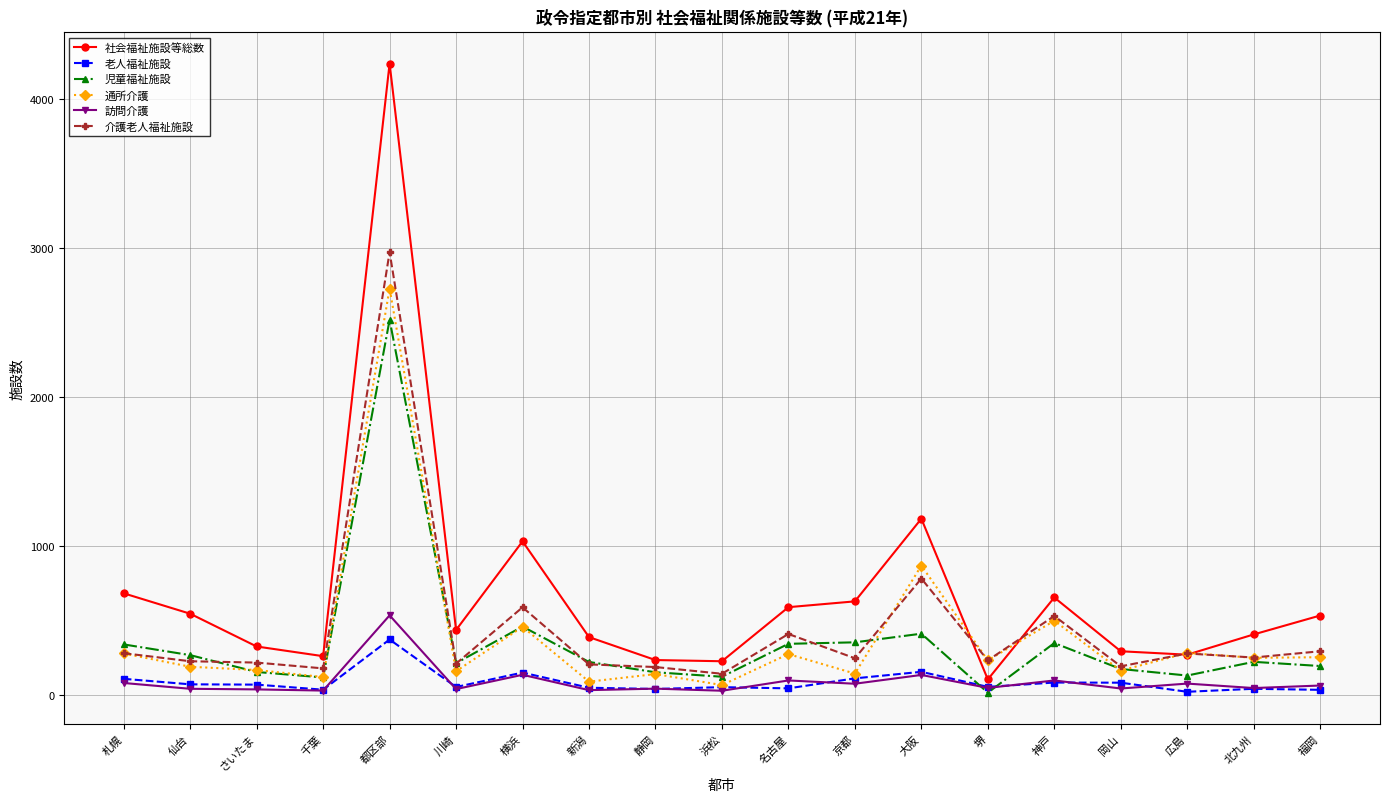

At which label does 児童福祉施設 reach its peak?

都区部